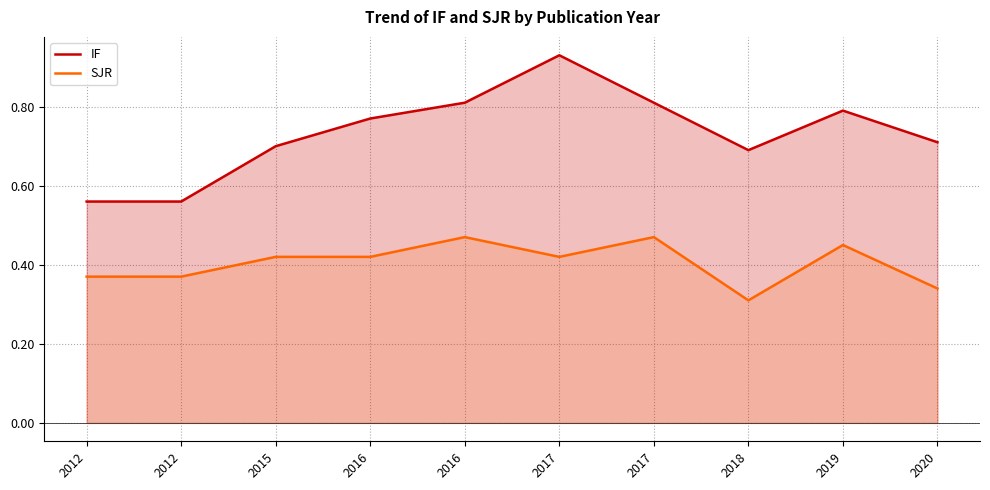

Does the chart have visible grid lines?

Yes